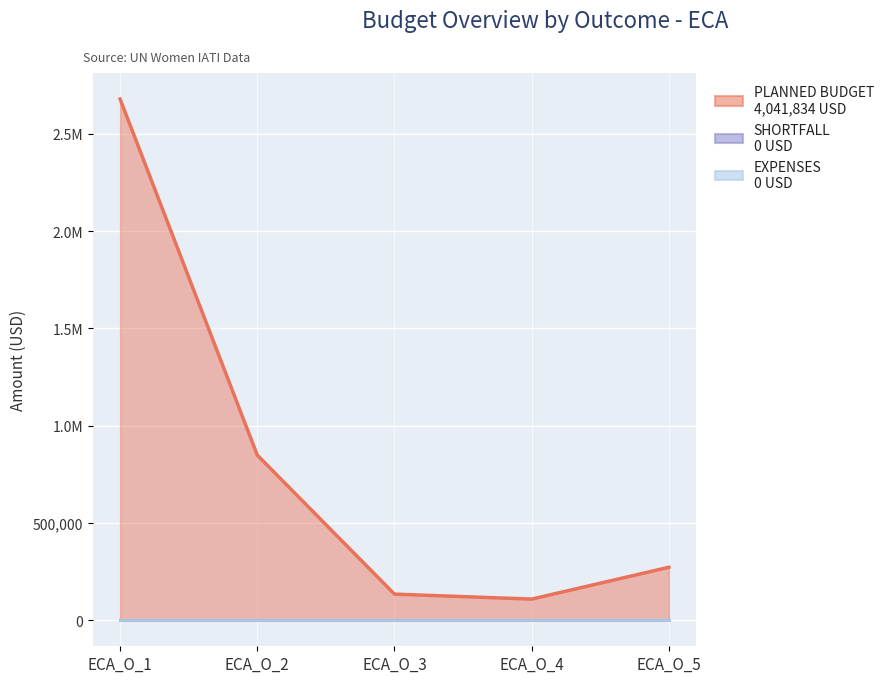

True or false: SHORTFALL and PLANNED BUDGET cross at least once.

False